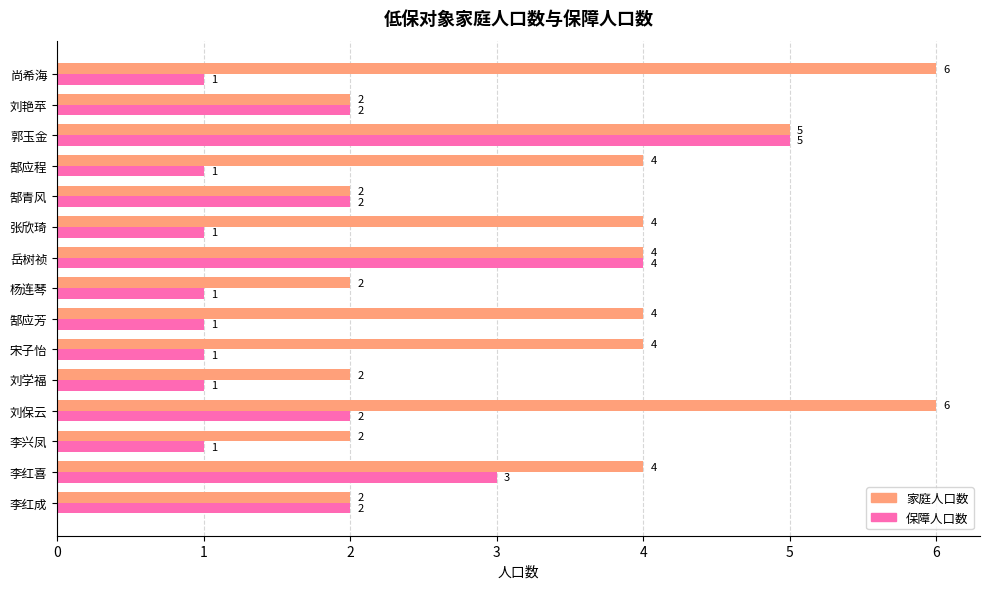

What is the minimum value for 保障人口数?

1